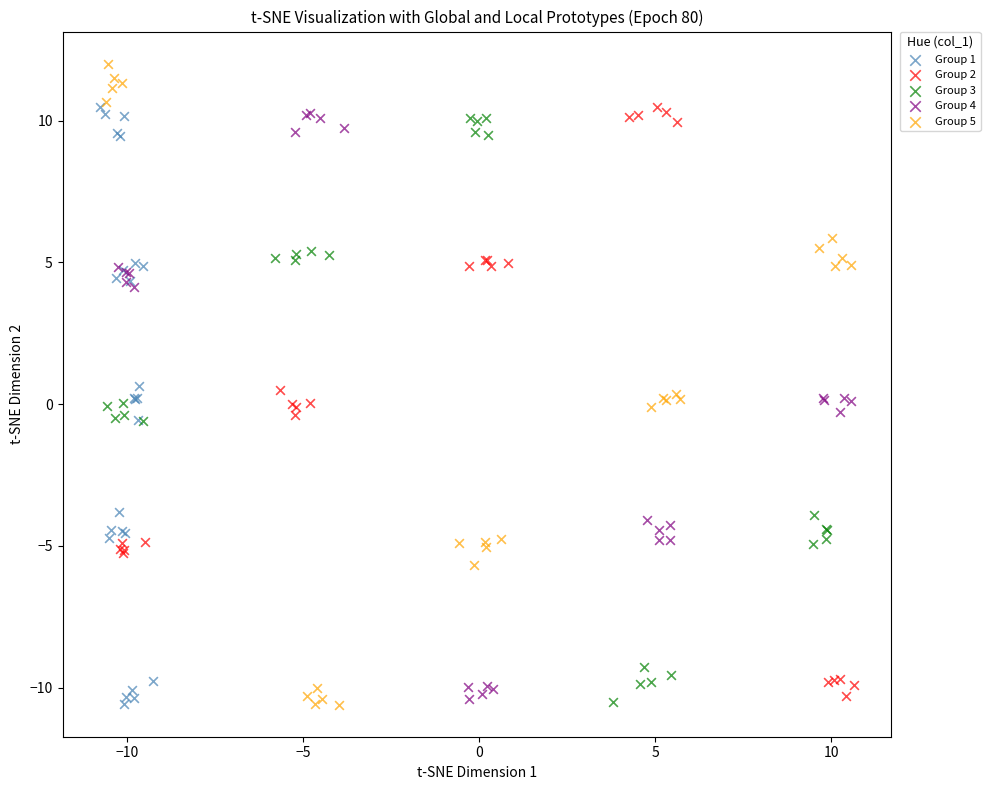

Which series has the largest Y range (max minus min)?

Group 5